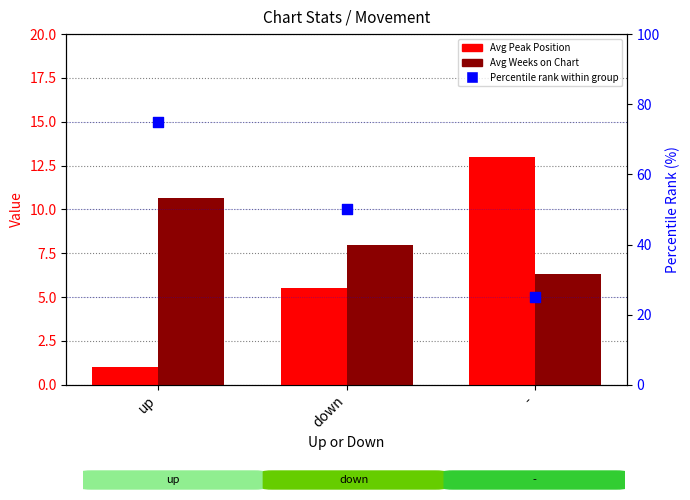

At which category is the sum across all series the highest?

up